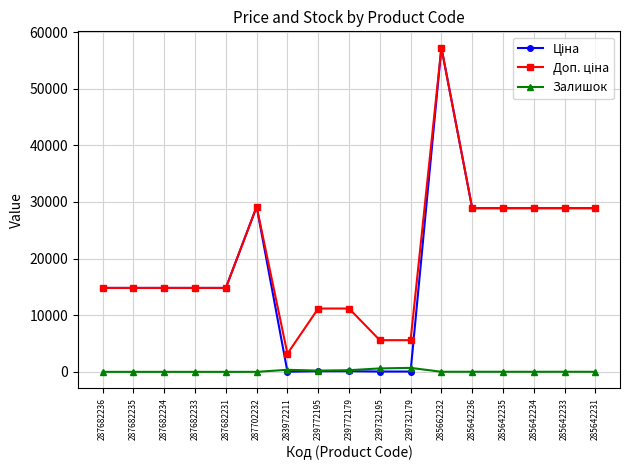

What is the total value across all series at 287682231?

29635.2